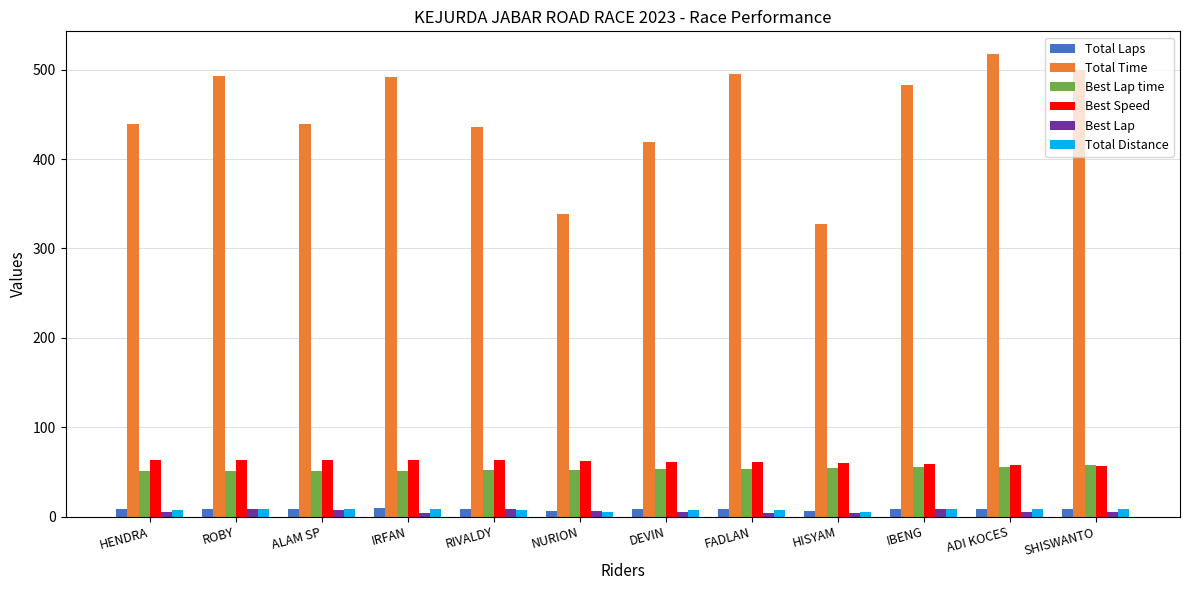

How many data points in Total Laps are less than 9?

6